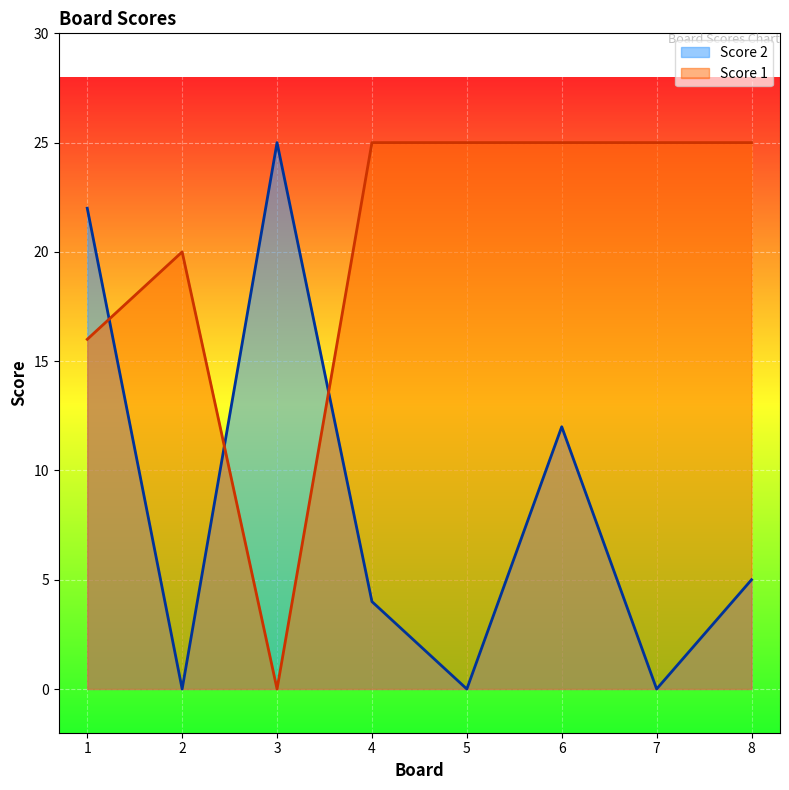

How many lines are shown in the chart?

2